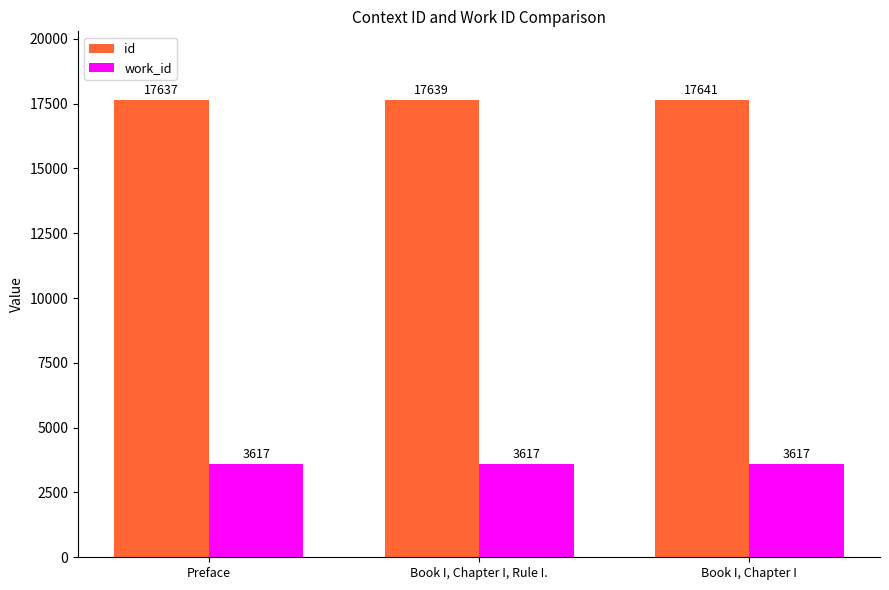

What is the sum of the work_id values at Book I, Chapter I and Preface?

7234